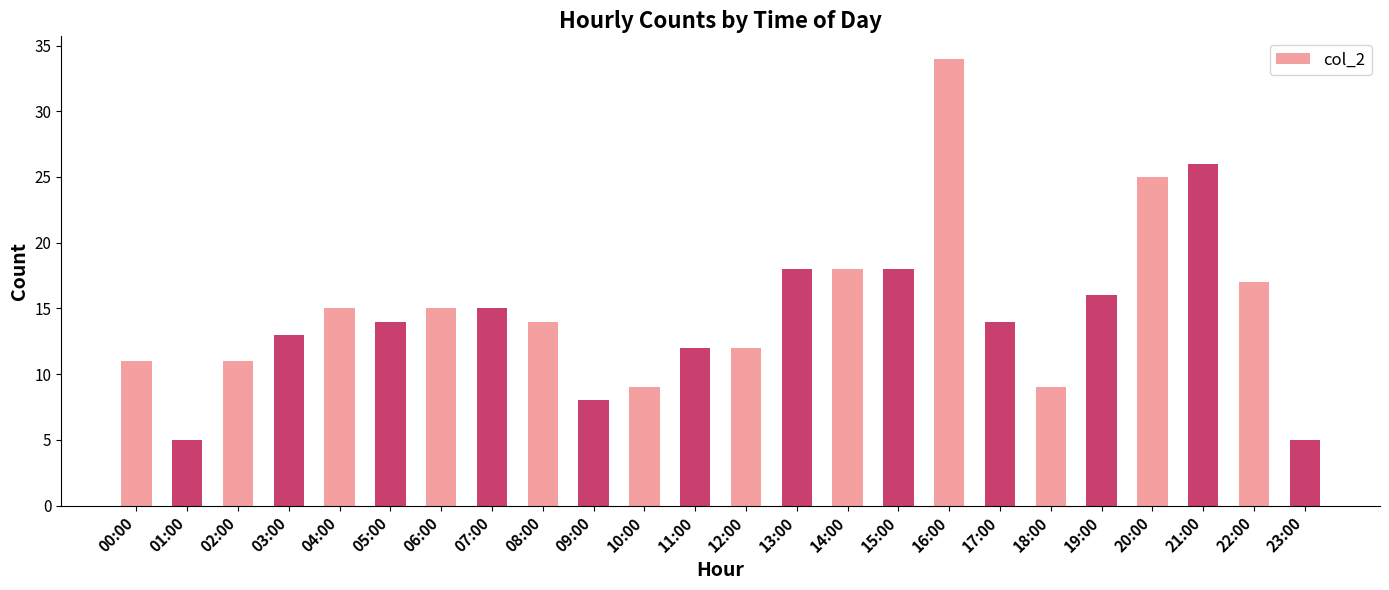

What is the change in value from 12:00 to 17:00?

+2